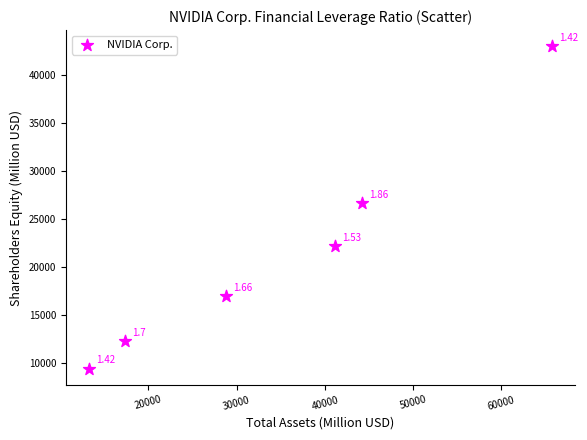

What is the average X value?

35082